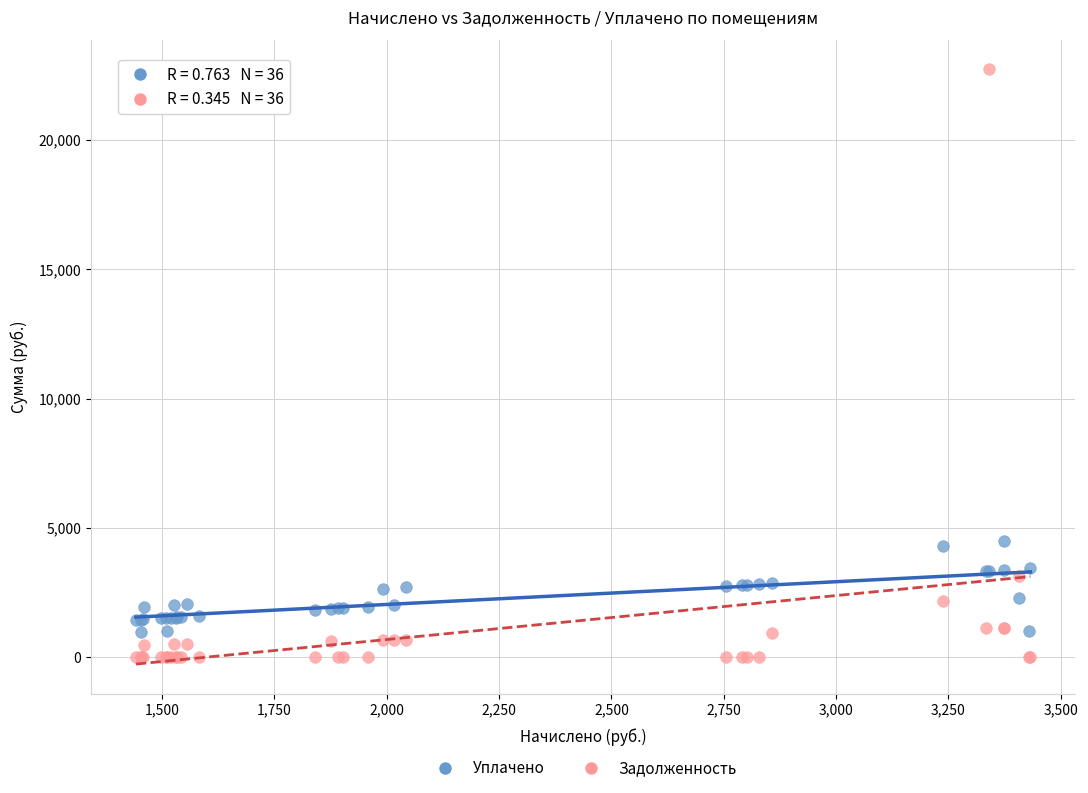

What is the X range (max minus min) for the scatter plot?

1991.0